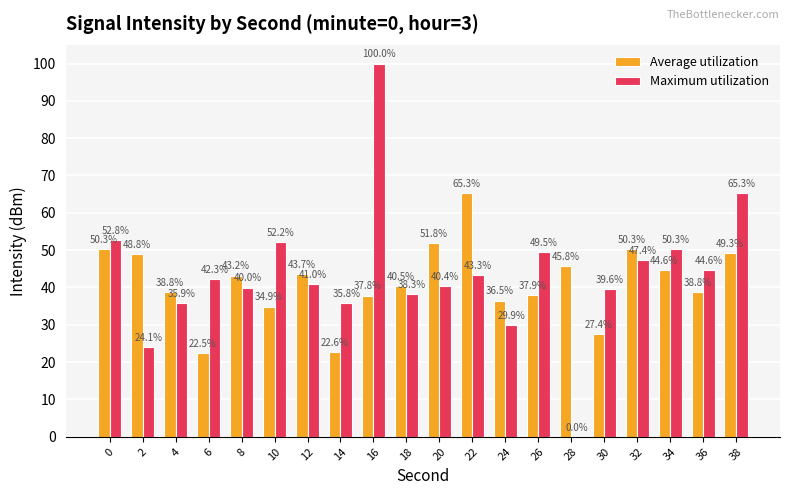

Between 20 and 38, which series saw the biggest shift?

Maximum utilization